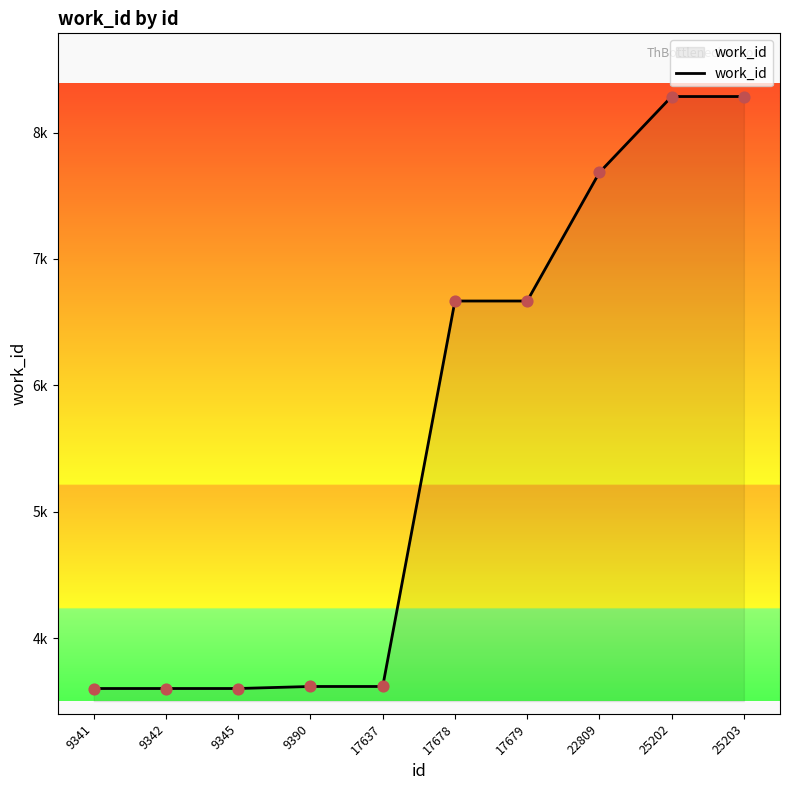

What is the change in value from 9341 to 17637?

+16